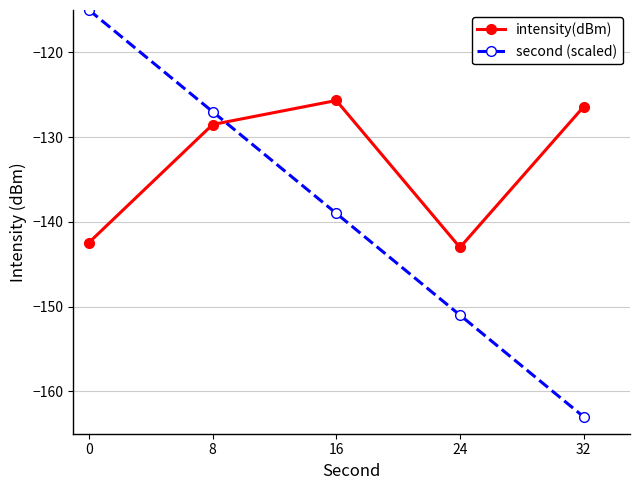

How many second (scaled) values are between -151 and -127?

3